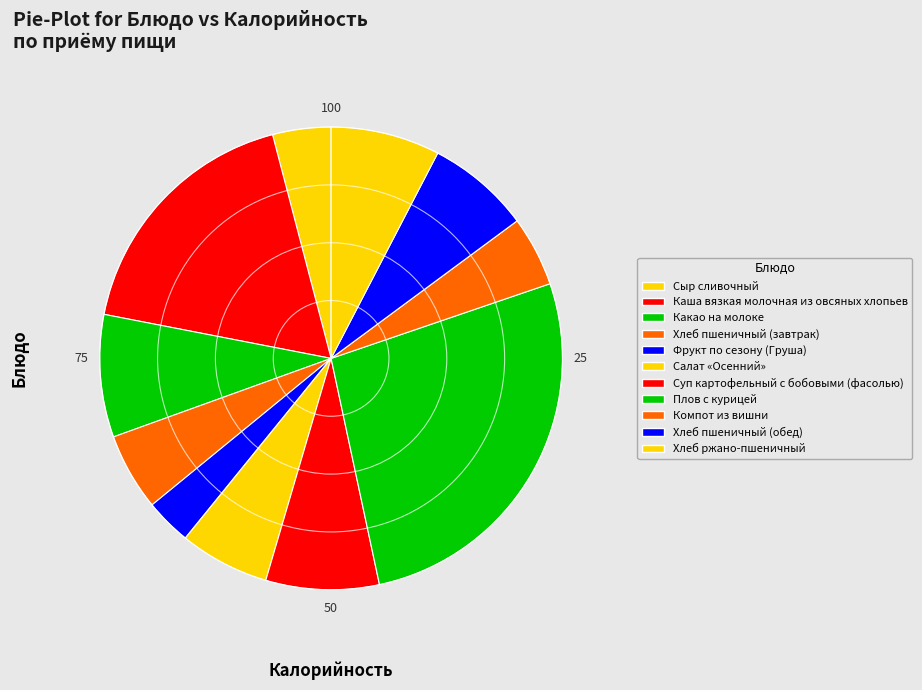

How many slices are in this pie chart?

11